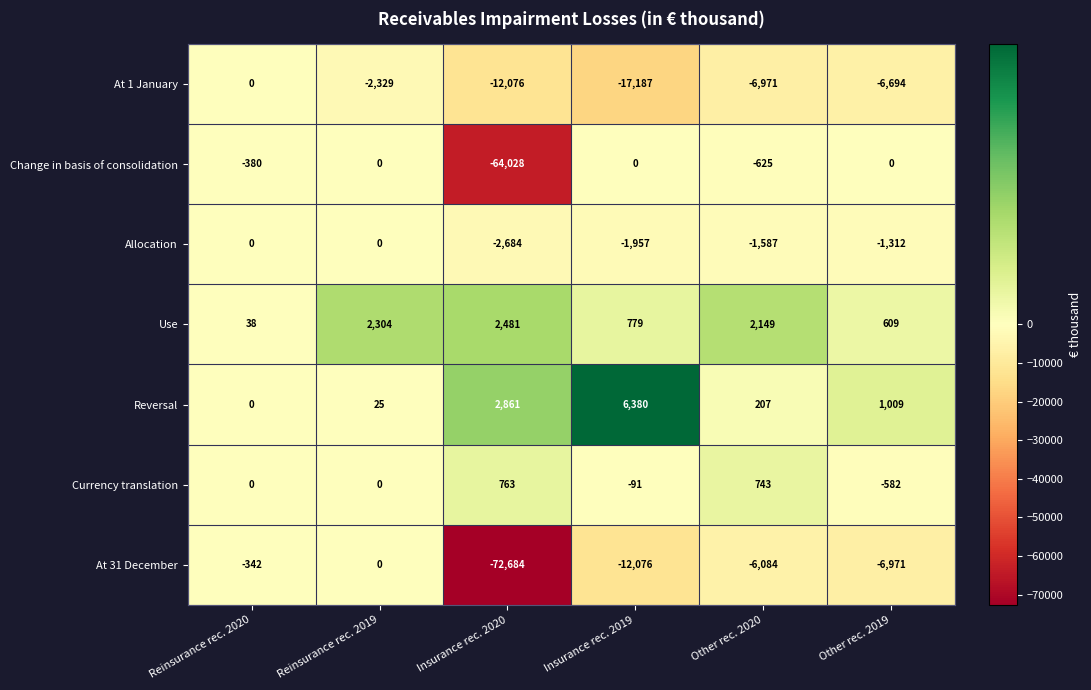

Where does the Reversal series first go above 1009?

Insurance rec. 2020